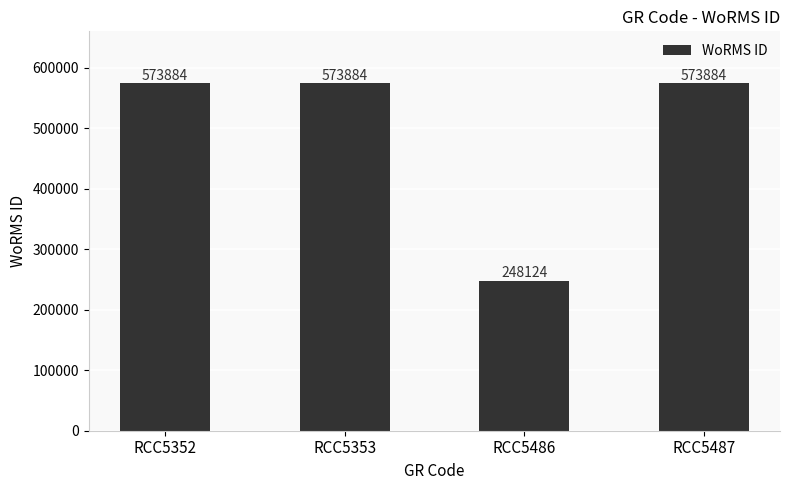

The chart shows a value of 246858 at RCC5353. True or false?

False